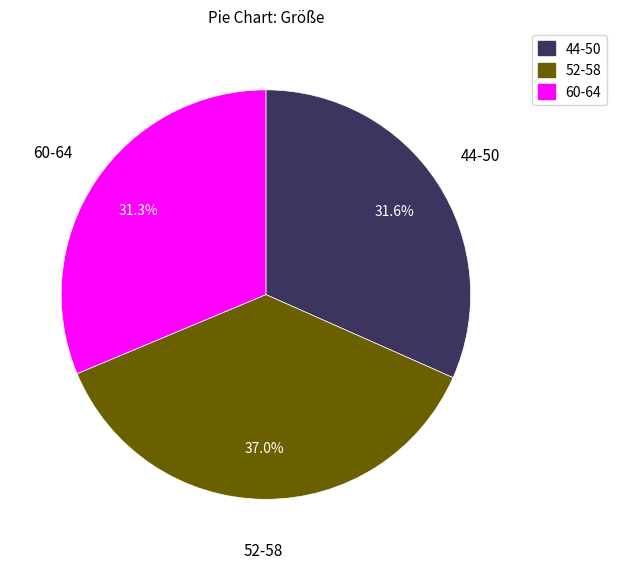

Is there a majority slice in this chart?

No